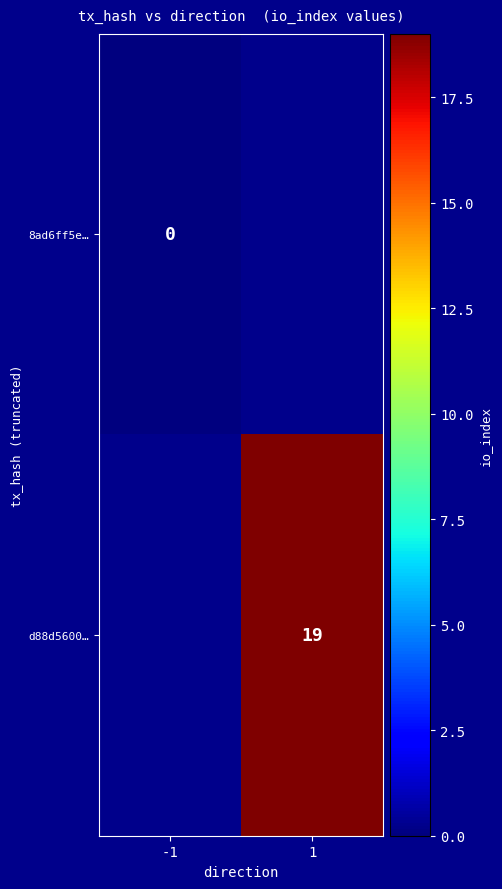

True or false: d88d5600… has a value of 9 at 1.

False